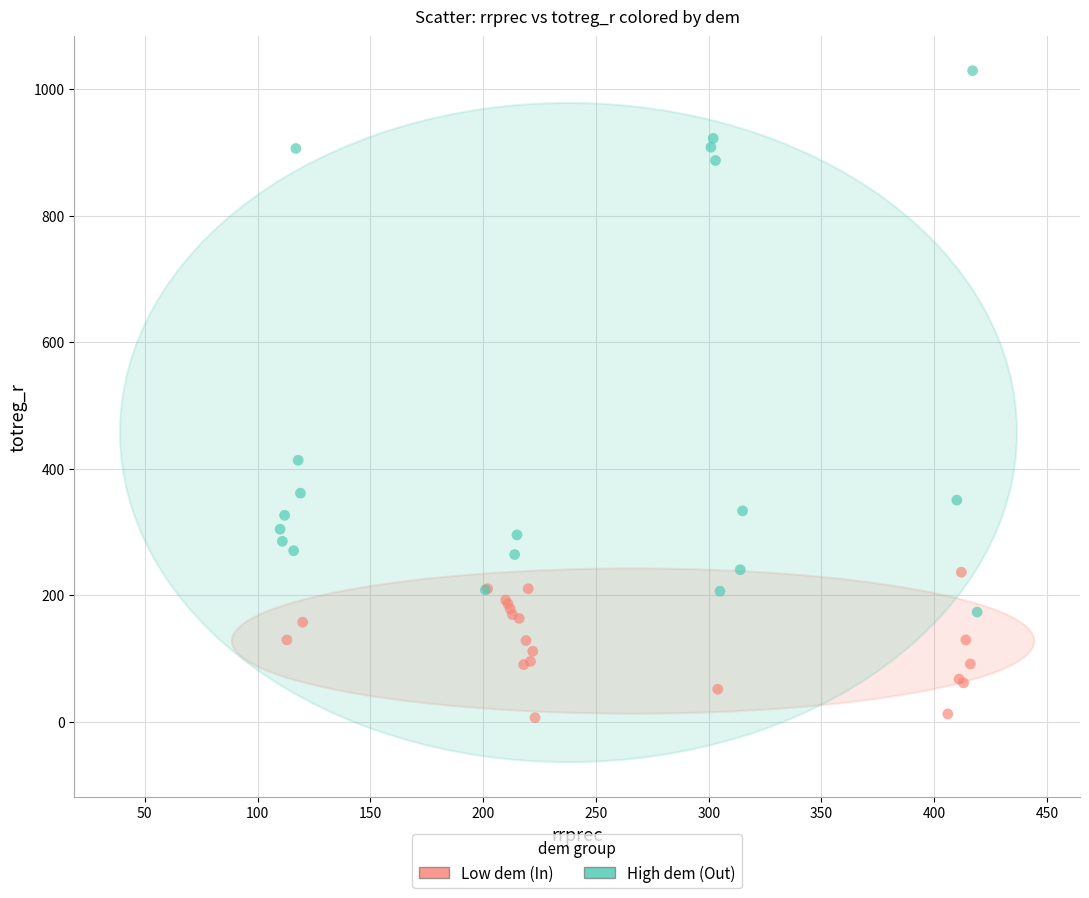

Which series has the largest Y range (max minus min)?

High dem (Out)